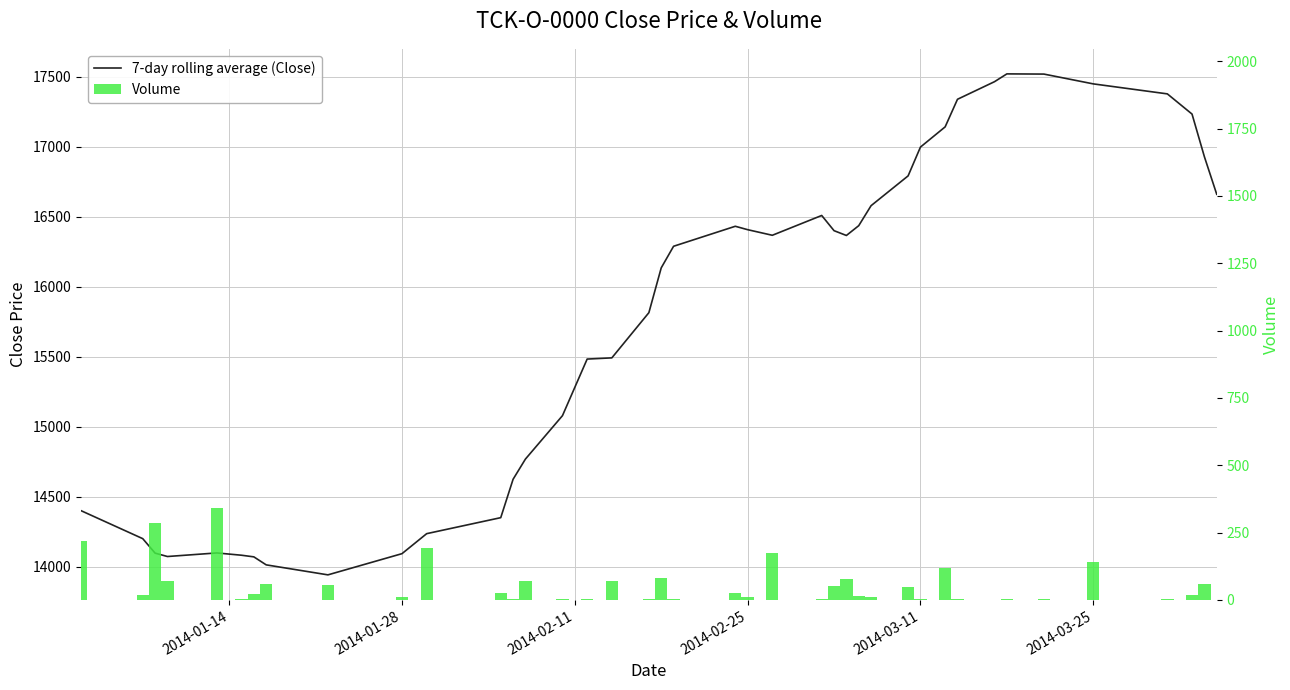

Which series has the widest spread of values?

7-day rolling average (Close)